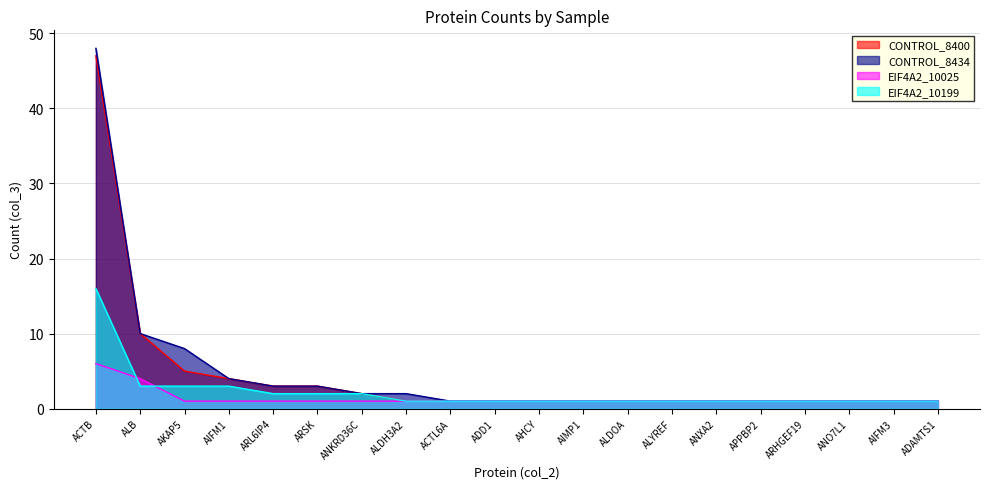

Reading right to left, transcribe all the data shown in this chart.

CONTROL_8400: 1	1	1	1	1	1	1	1	1	1	1	1	1	2	3	3	4	5	10	47
CONTROL_8434: 1	1	1	1	1	1	1	1	1	1	1	1	2	2	3	3	4	8	10	48
EIF4A2_10025: 1	1	1	1	1	1	1	1	1	1	1	1	1	1	1	1	1	1	4	6
EIF4A2_10199: 1	1	1	1	1	1	1	1	1	1	1	1	1	2	2	2	3	3	3	16